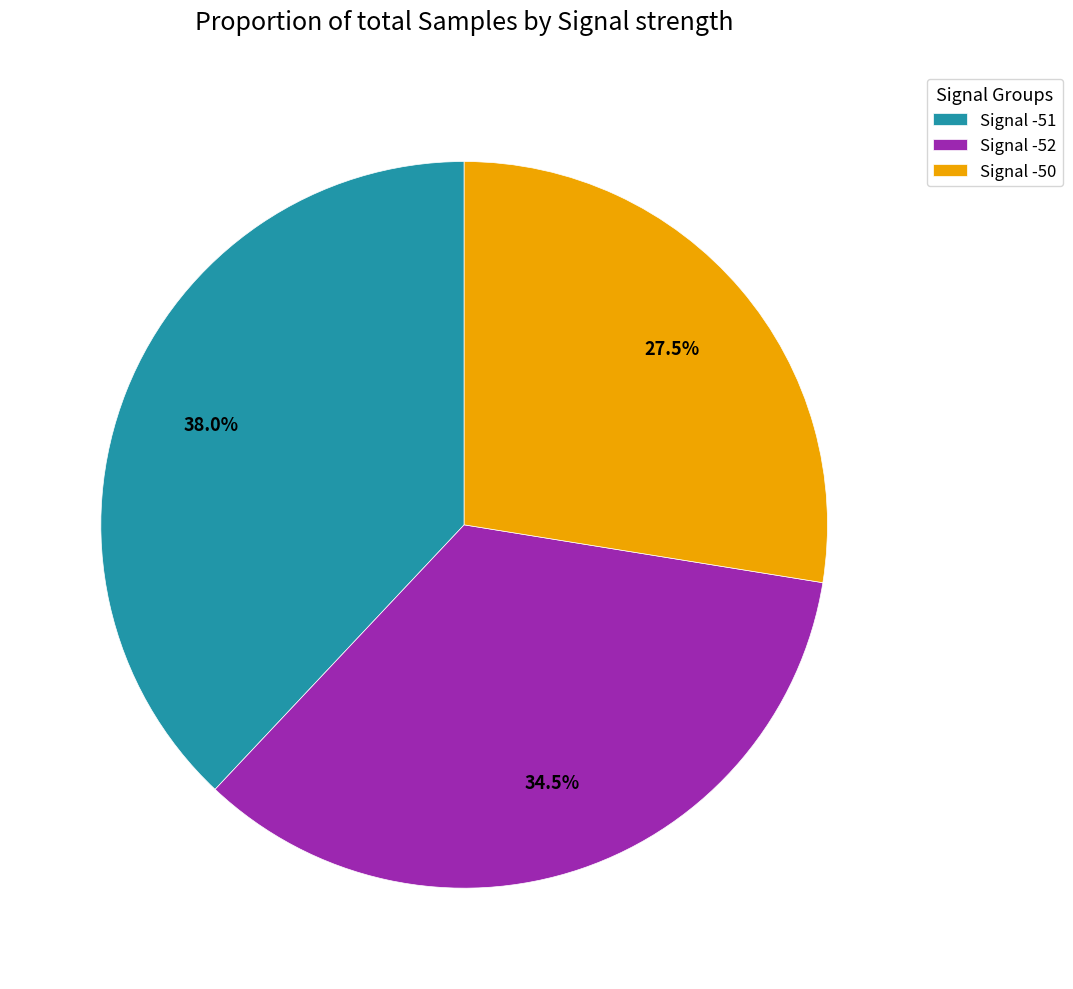

Is there a majority slice in this chart?

No